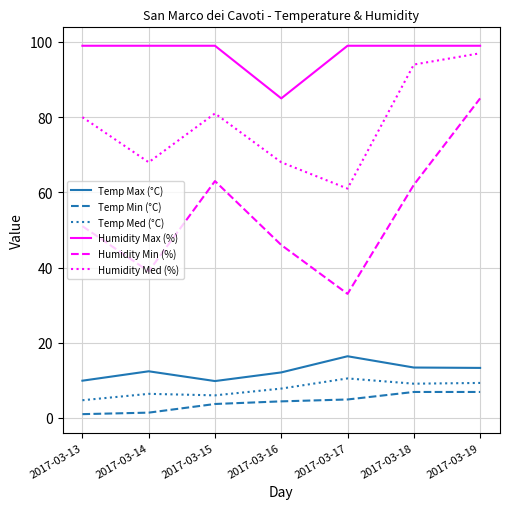

What is the maximum value for Temp Min (°C)?

6.9